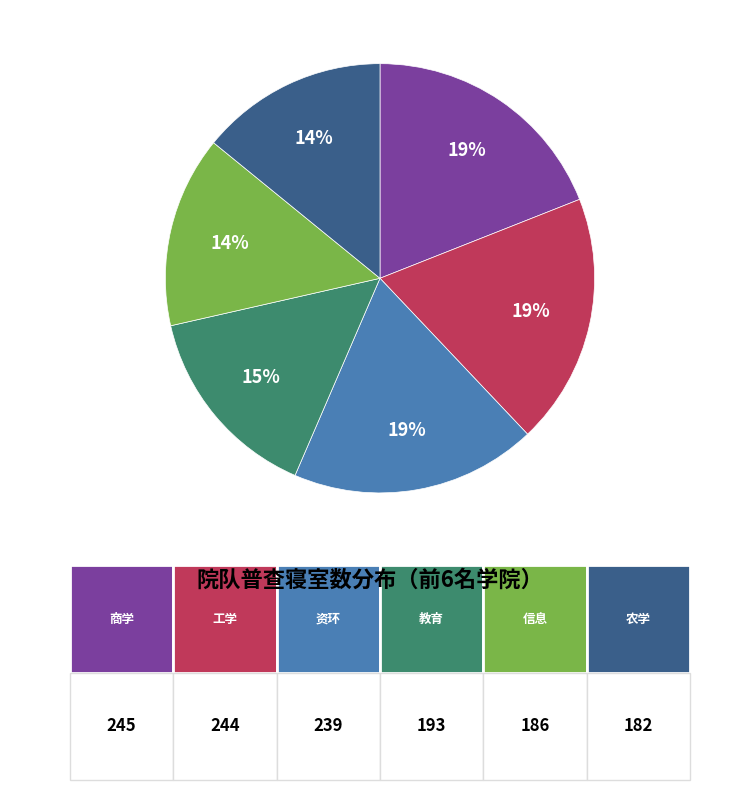

Count the number of slices in the pie.

6